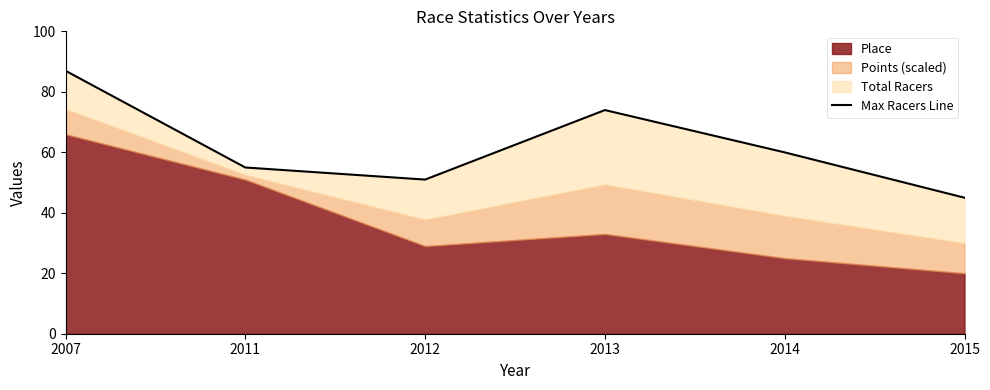

Reading left to right, what are all the values shown in this chart?

87	55	51	74	60	45